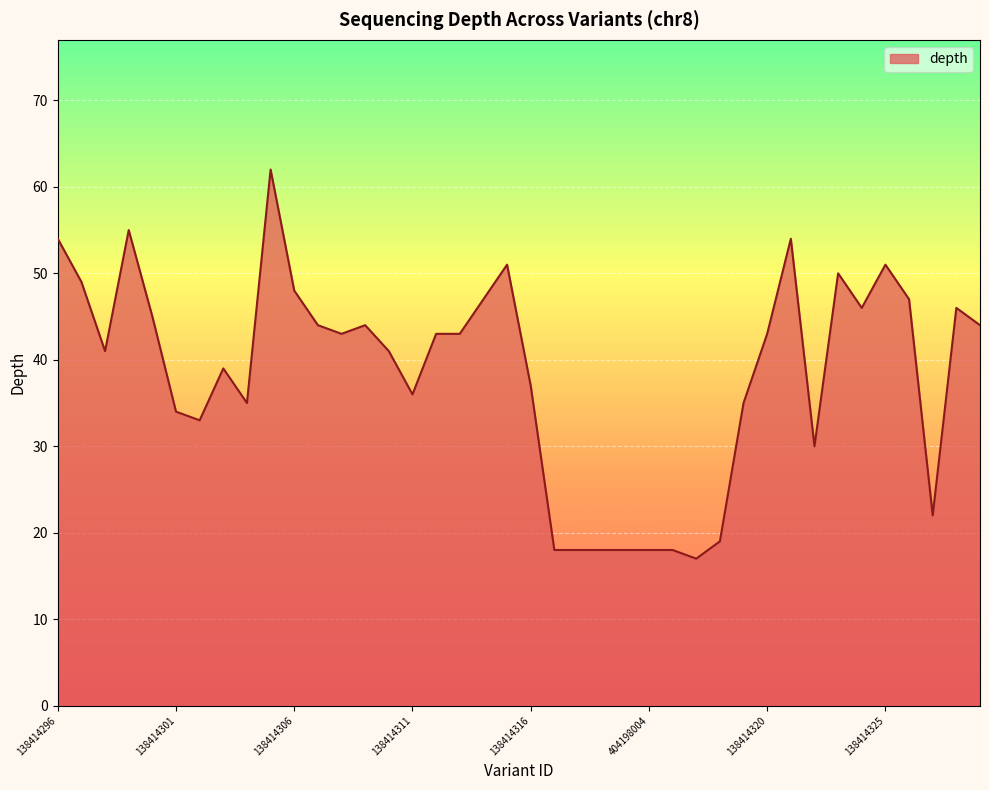

What is the difference between the maximum and minimum values?

45